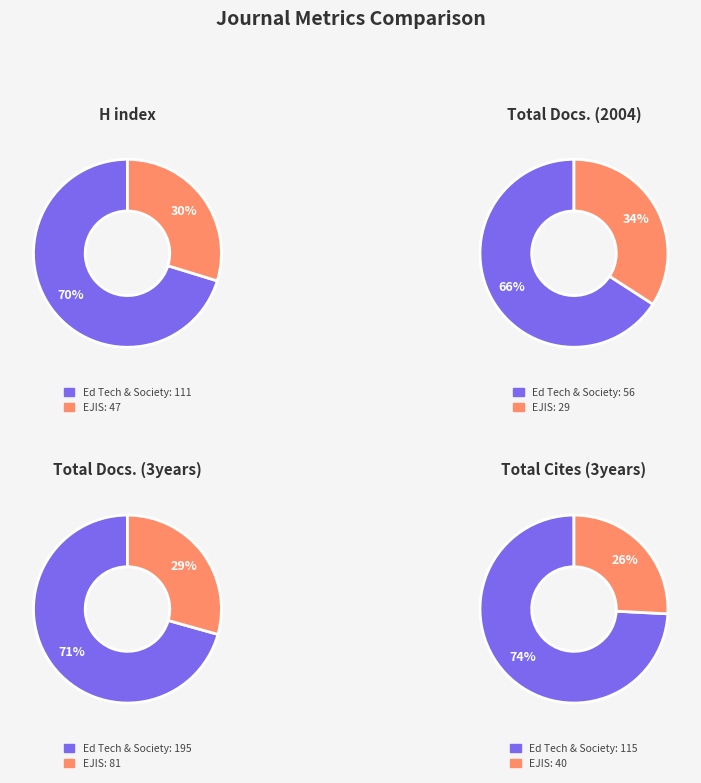

To the nearest percent, what is the difference between the largest and smallest slice percentages?

41%